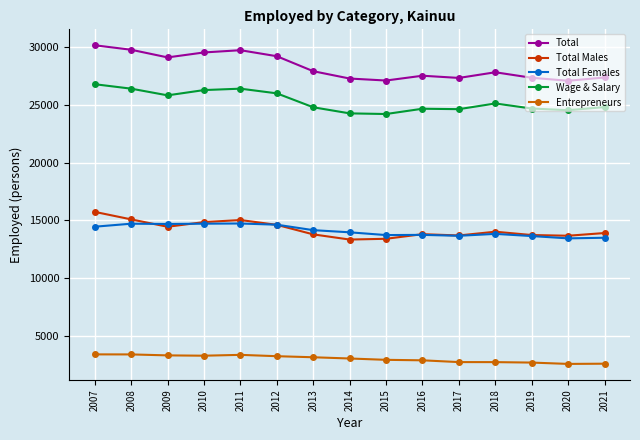

At which label does Total Females first exceed 13960?

2007